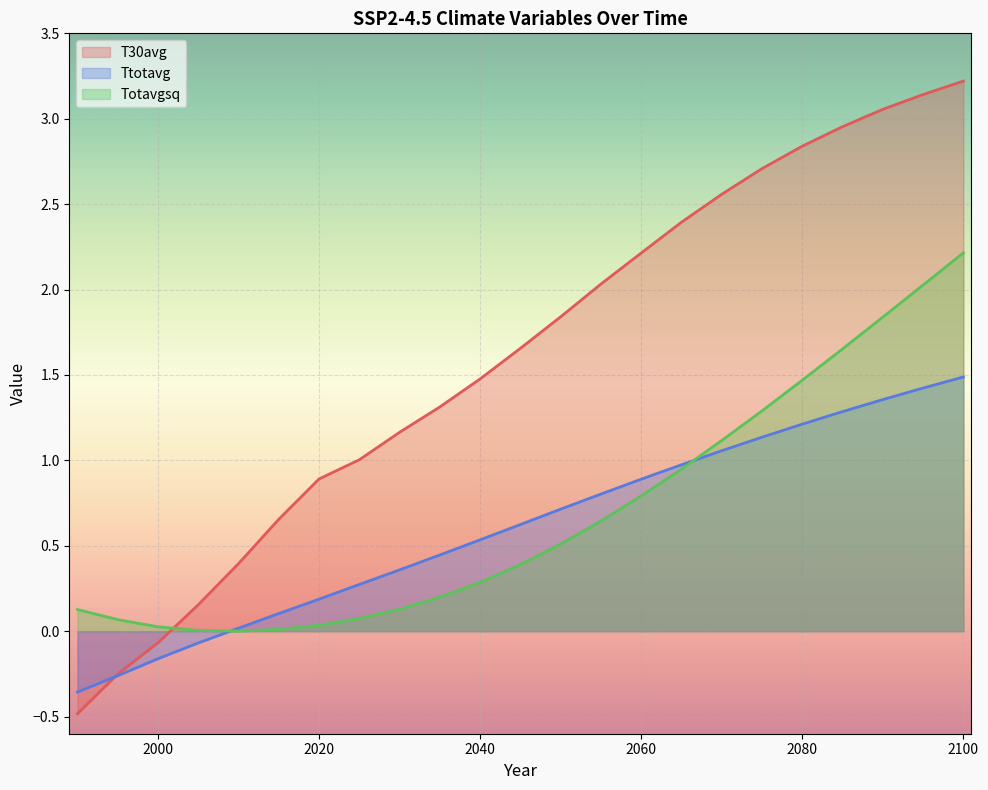

The T30avg series shows 1.1 at 2015. True or false?

False